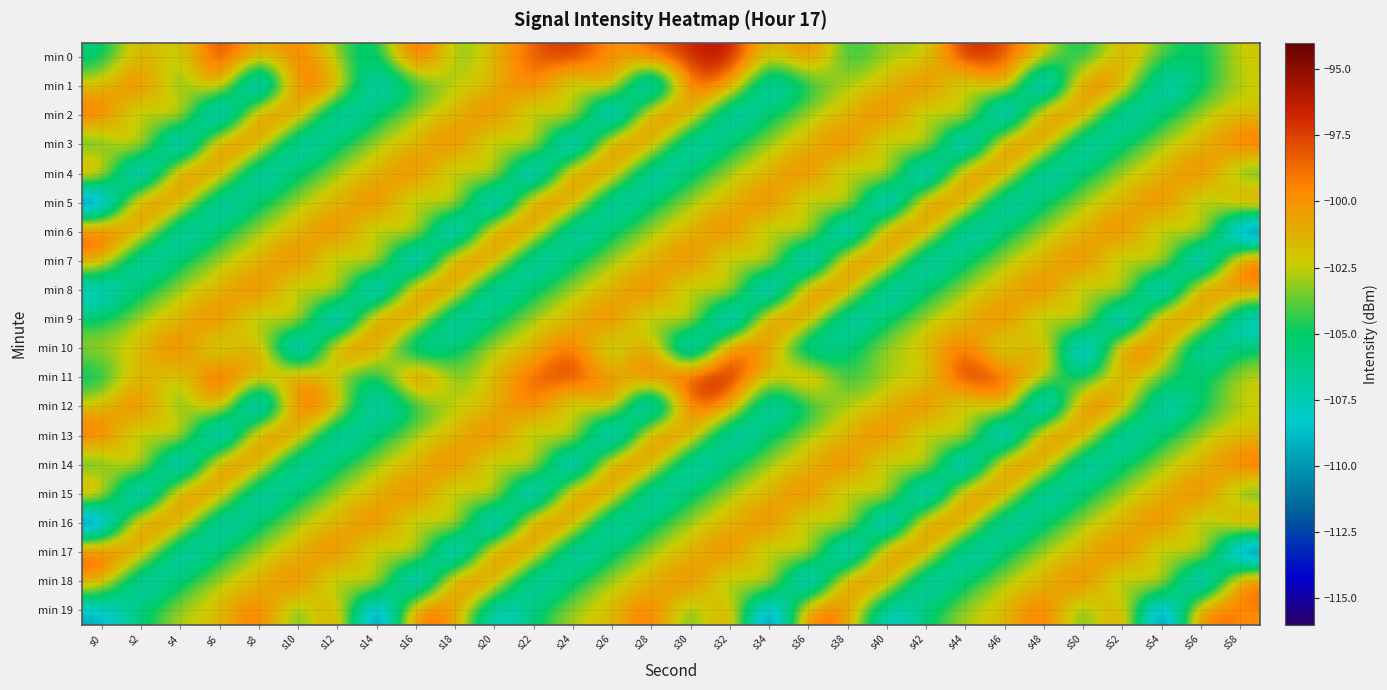

At which category is the sum across all series the highest?

s32